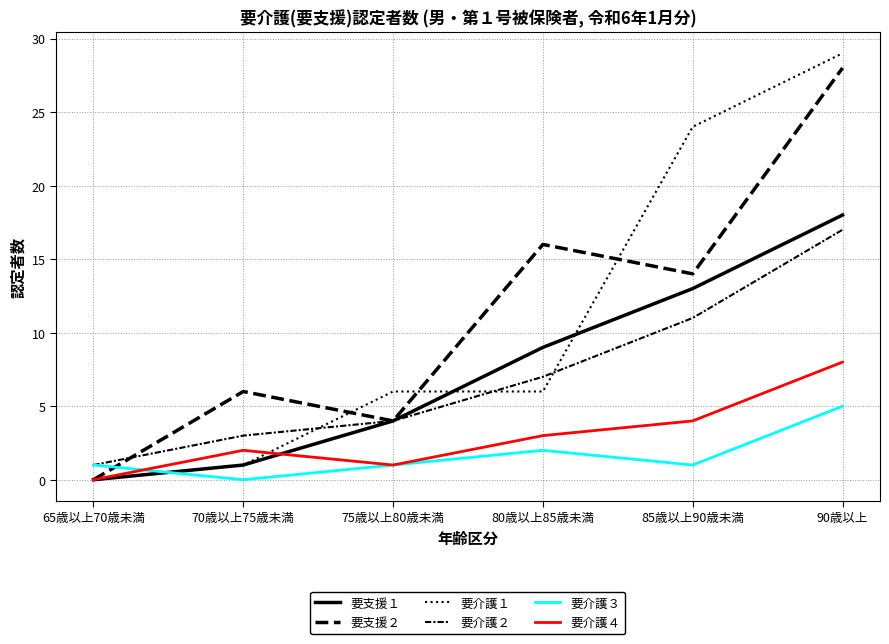

What is the label of the 4th point from the right?

75歳以上80歳未満